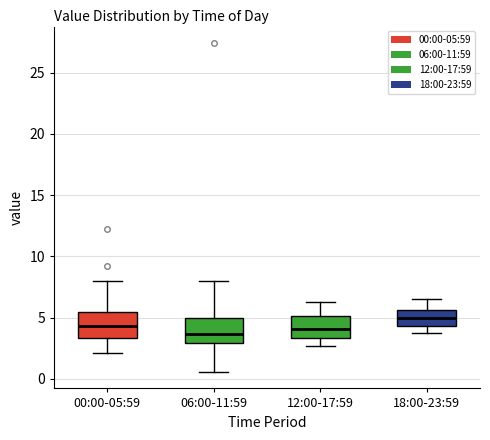

Reading left to right, transcribe this box plot: for each box, give where its median line is, the range the box spans, and where its two whiskers end, as read against the y-axis. The values are not printed on the chart, so give them approximately, as read against the axis.

00:00-05:59: median 4.5, box 3.5 to 5.5, whiskers 2.0 to 8.0
06:00-11:59: median 3.5, box 3.0 to 5.0, whiskers 0.5 to 8.0
12:00-17:59: median 4.0, box 3.5 to 5.0, whiskers 2.5 to 6.5
18:00-23:59: median 5.0, box 4.5 to 5.5, whiskers 3.5 to 6.5